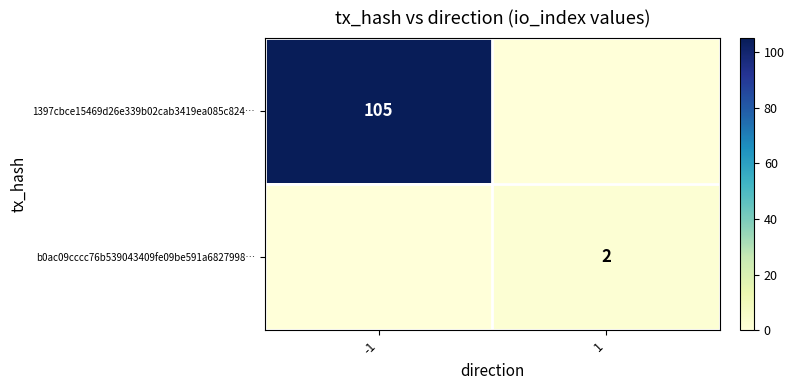

True or false: 1397cbce15469d26e339b02cab3419ea085c824… has a value of 42 at -1.

False